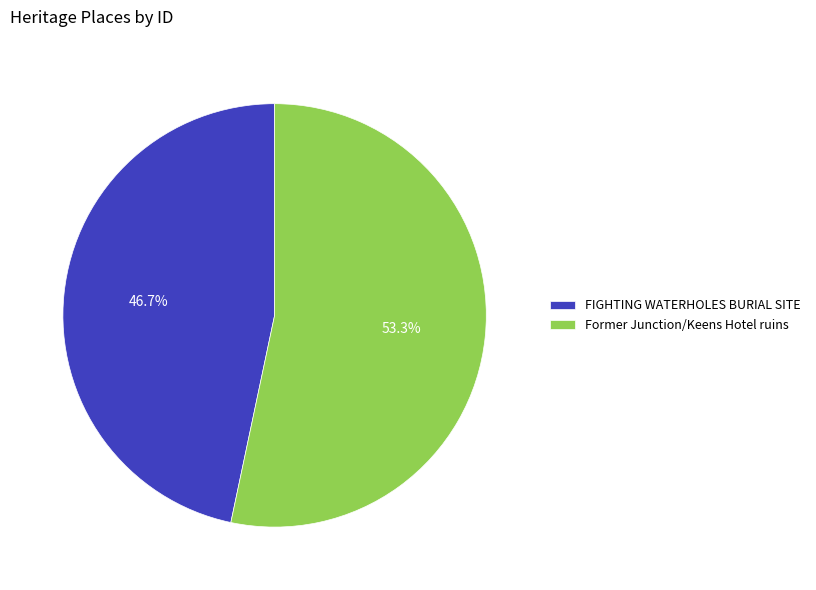

What percentage do FIGHTING WATERHOLES BURIAL SITE and Former Junction/Keens Hotel ruins together represent?

100.0%